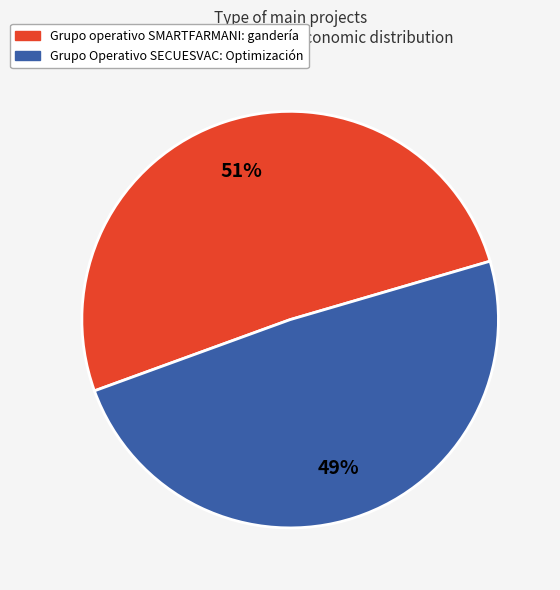

Between Grupo Operativo SECUESVAC: Optimización and Grupo operativo SMARTFARMANI: gandería, which is larger?

Grupo operativo SMARTFARMANI: gandería